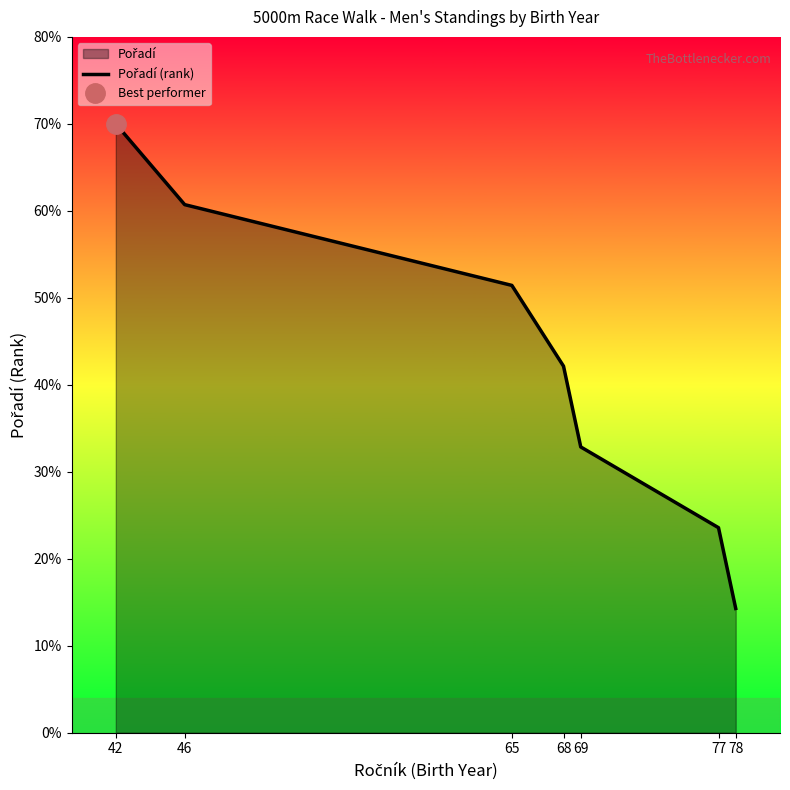

Reading left to right, transcribe all the data shown in this chart.

42=7.0	46=6.1	65=5.1	68=4.2	69=3.3	77=2.4	78=1.4